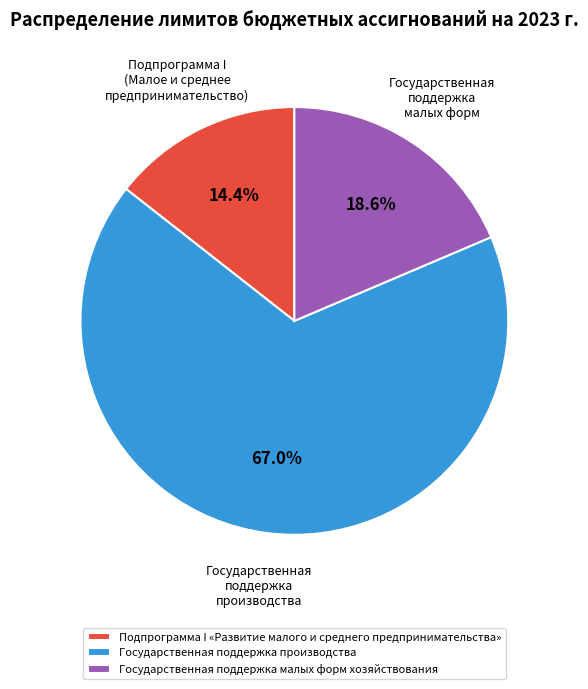

Which slice is the smallest?

Подпрограмма I «Развитие малого и среднего предпринимательства»